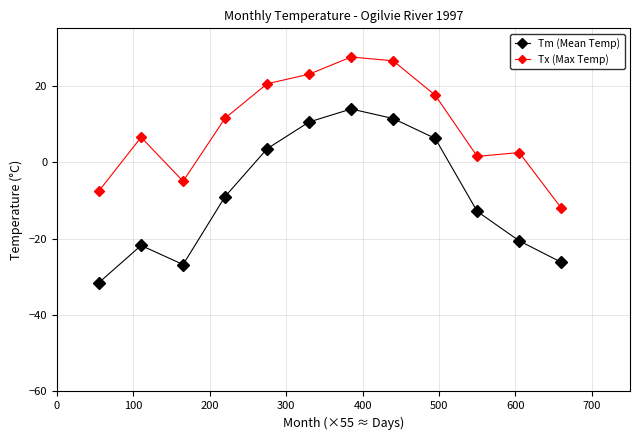

Rank the series by their maximum value, from highest to lowest.

Tx (Max Temp), Tm (Mean Temp)